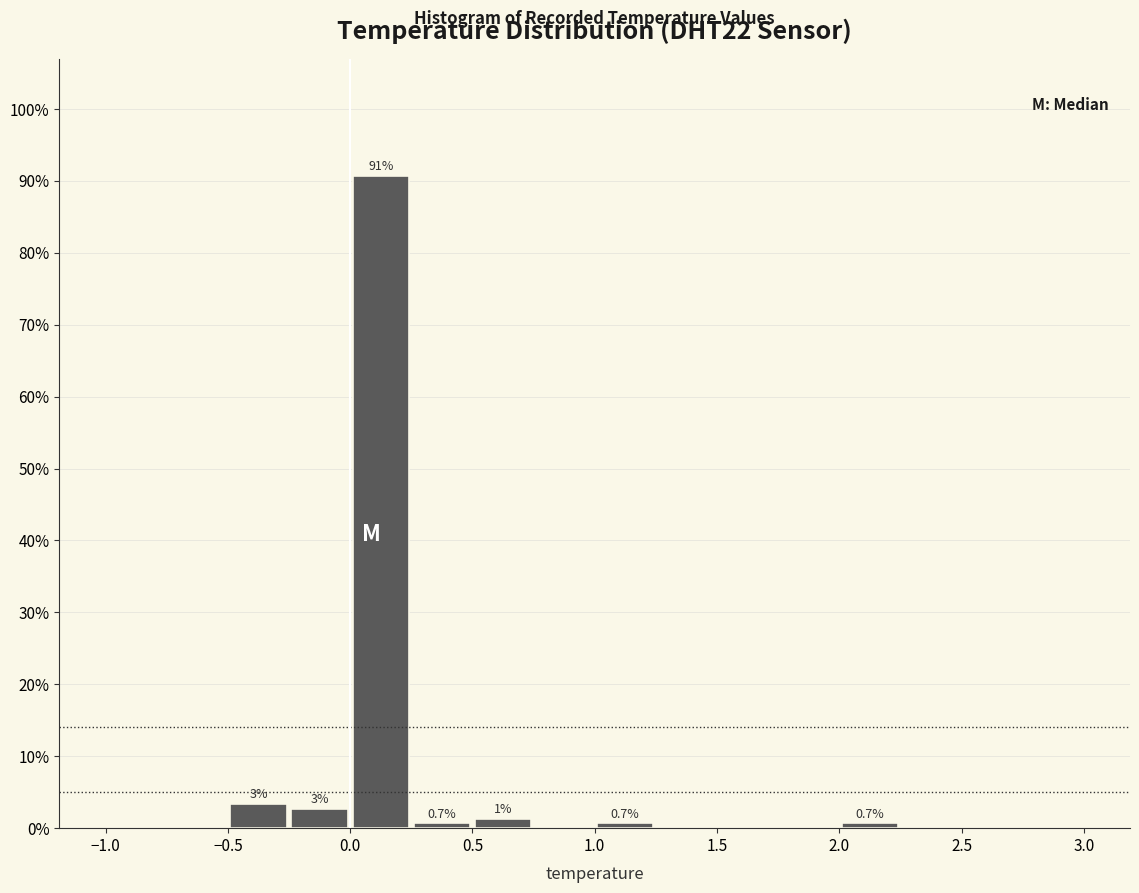

Which range on the x-axis has the tallest bar?

0.00 to 0.25